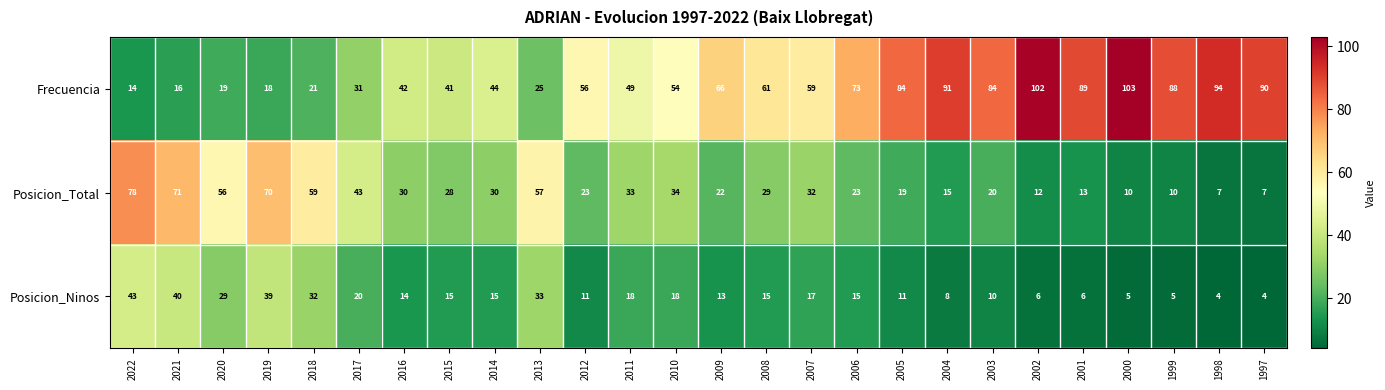

What is the difference between the maximum and second lowest values in the Posicion_Ninos series?

39